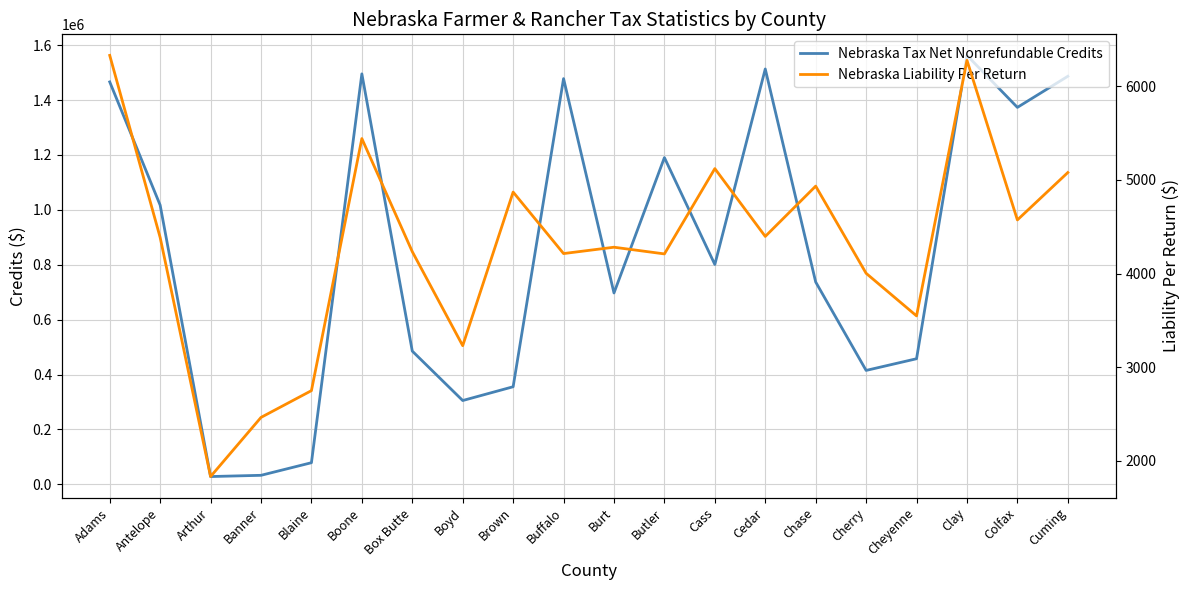

Reading left to right, extract all data points from this chart.

Nebraska Tax Net Nonrefundable Credits: 1465917.0	1017052.0	28641.0	33135.0	79031.0	1495198.0	485495.0	305513.0	355699.0	1477894.0	697255.0	1190261.0	800962.0	1513033.0	737131.0	415163.0	457696.0	1562493.0	1373146.0	1486383.0
Nebraska Liability Per Return: 6328.2	4384.8	1833.5	2464.6	2750.3	5440.3	4233.6	3230.0	4869.5	4213.2	4280.9	4209.6	5119.9	4396.2	4932.9	4002.7	3547.9	6275.7	4572.2	5078.0